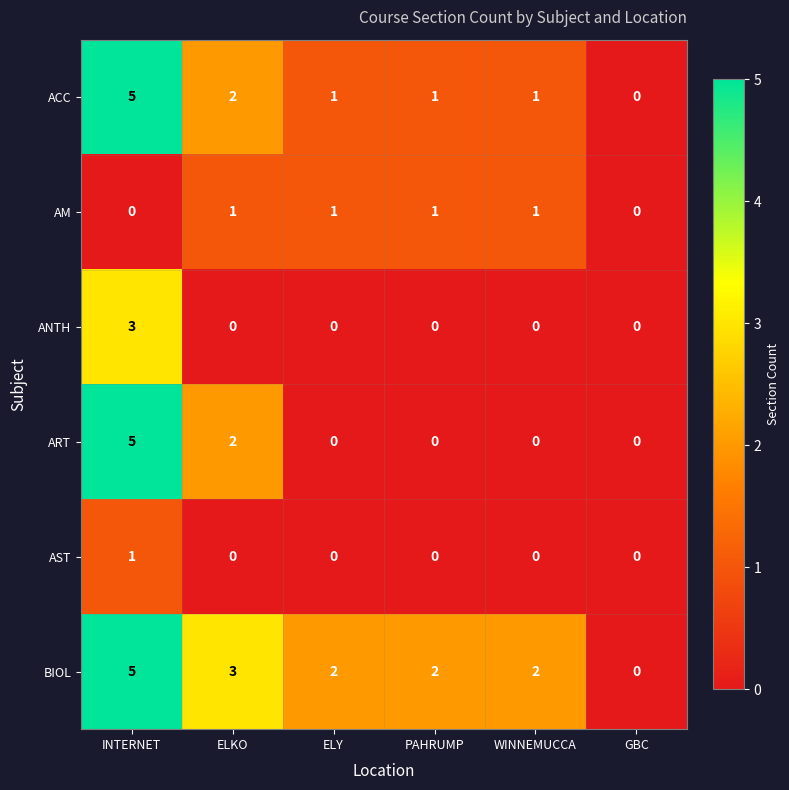

At which label does ACC reach its minimum?

GBC